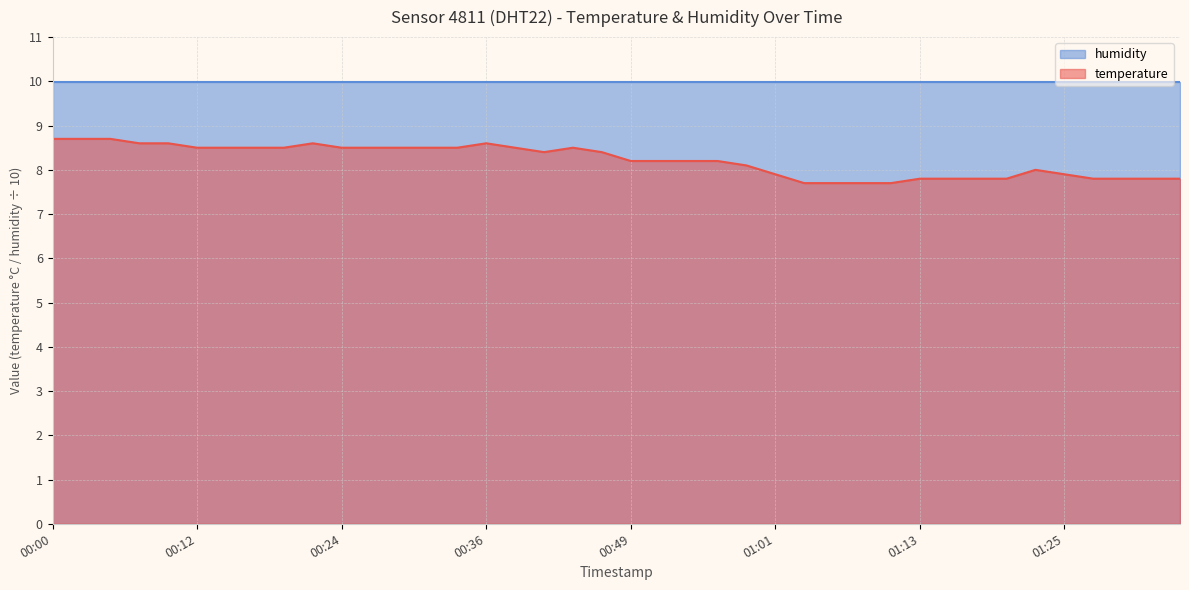

Reading right to left, what are all the values shown in this chart?

01:35=7.8	01:32=7.8	01:30=7.8	01:28=7.8	01:25=7.9	01:23=8.0	01:20=7.8	01:18=7.8	01:15=7.8	01:13=7.8	01:11=7.7	01:08=7.7	01:06=7.7	01:03=7.7	01:01=7.9	00:58=8.1	00:56=8.2	00:53=8.2	00:51=8.2	00:49=8.2	00:46=8.4	00:44=8.5	00:41=8.4	00:39=8.5	00:36=8.6	00:34=8.5	00:31=8.5	00:29=8.5	00:27=8.5	00:24=8.5	00:22=8.6	00:19=8.5	00:17=8.5	00:14=8.5	00:12=8.5	00:09=8.6	00:07=8.6	00:05=8.7	00:02=8.7	00:00=8.7